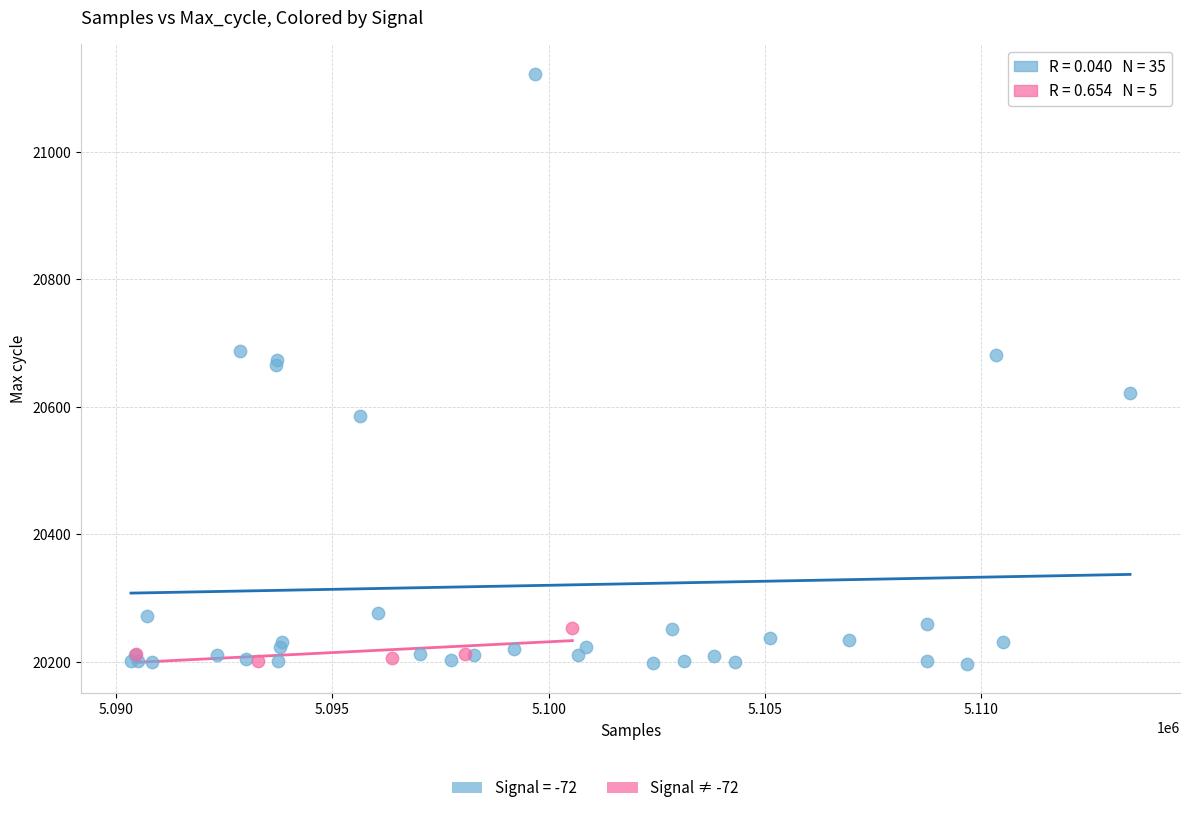

Which series contains the highest Y value?

Signal = -72